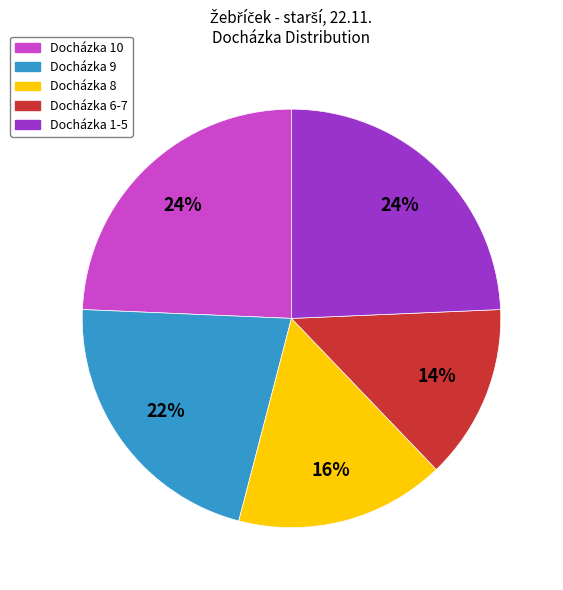

To the nearest percent, what is the average slice percentage?

20%